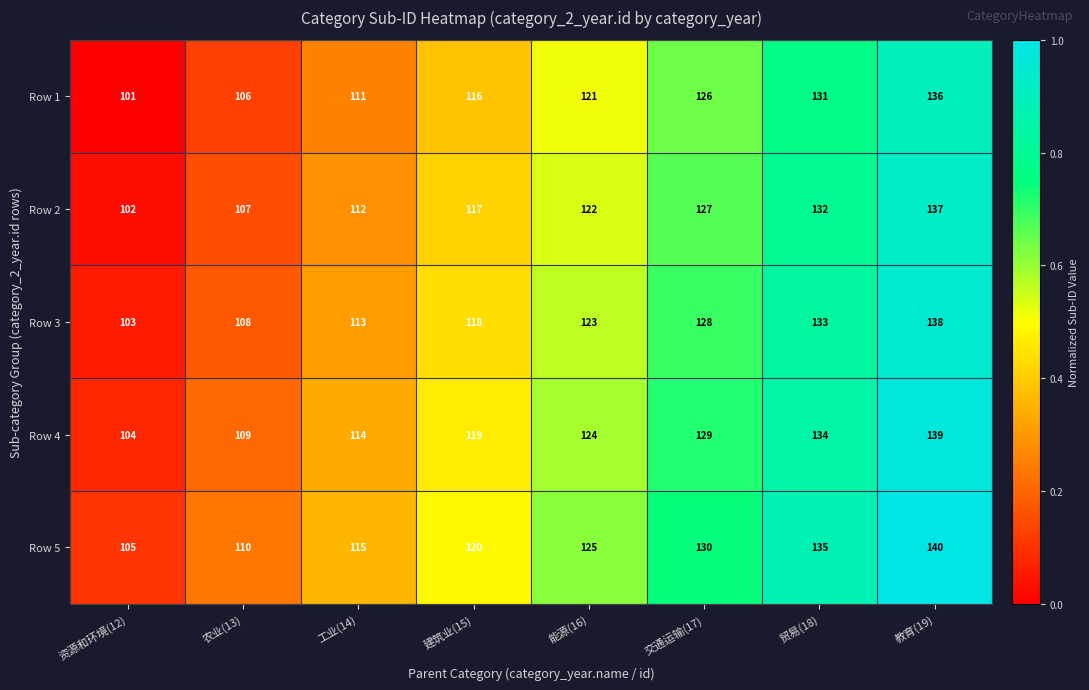

The value of Row 1 at 能源(16) is 121. True or false?

True